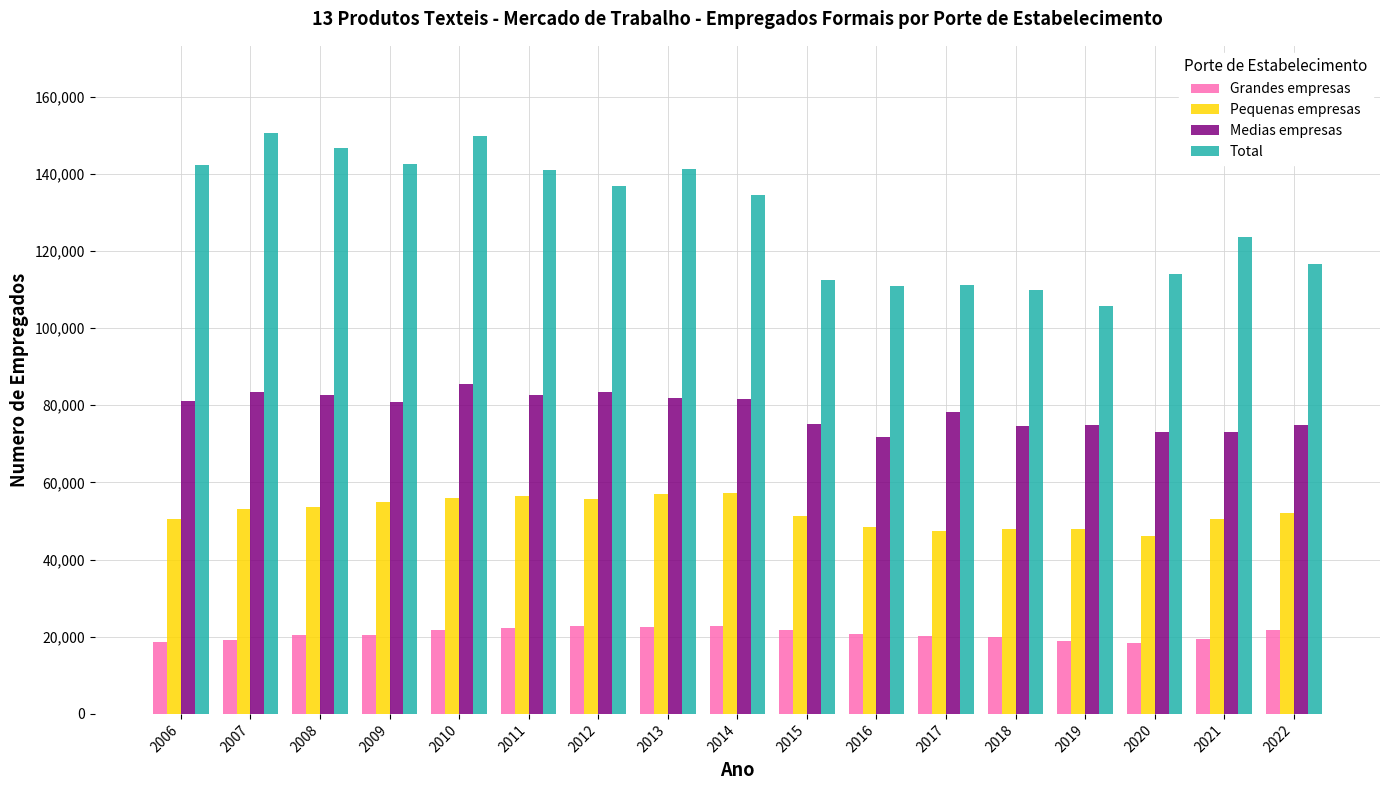

What is the sum of all Grandes empresas values?

351959